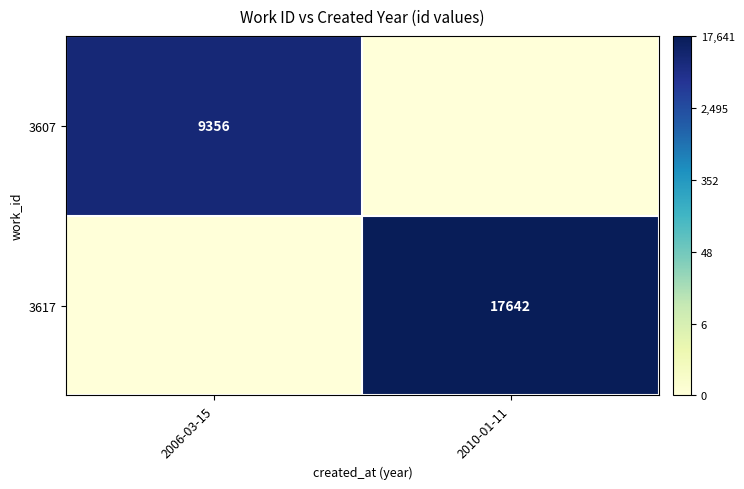

The value of 3607 at 2006-03-15 is 14582. True or false?

False